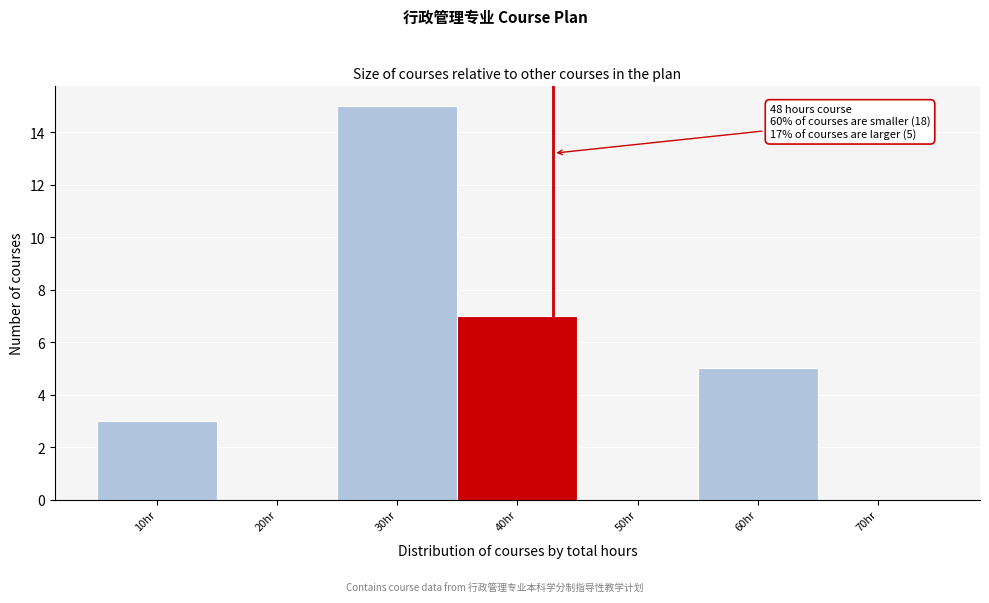

Reading left to right, transcribe all the data shown in this chart.

10hr=3	20hr=0	30hr=15	40hr=7	50hr=0	60hr=5	70hr=0